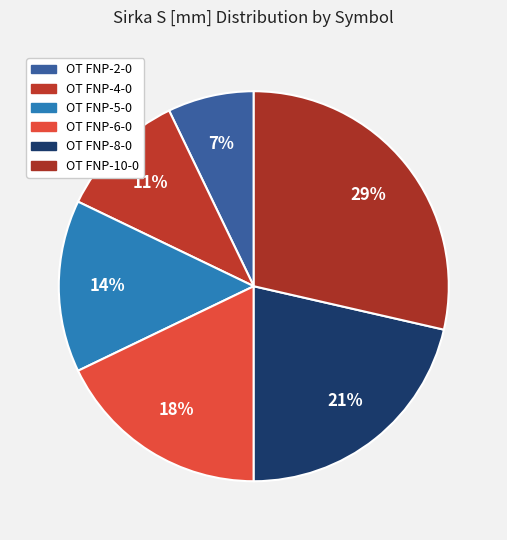

How many segments does this pie chart have?

6